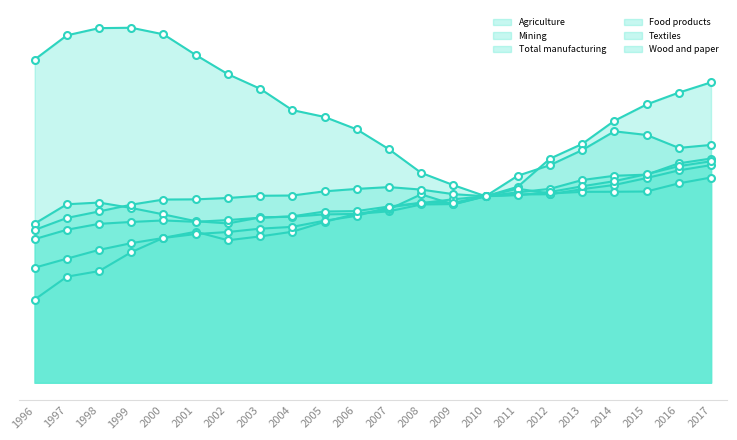

True or false: Food products and Textiles cross at least once.

True